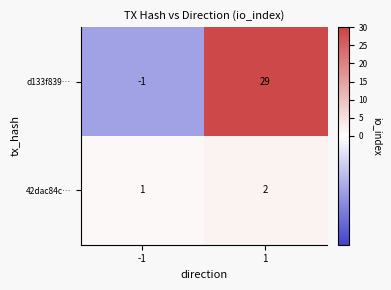

What is the difference between the highest and lowest values at 1?

27